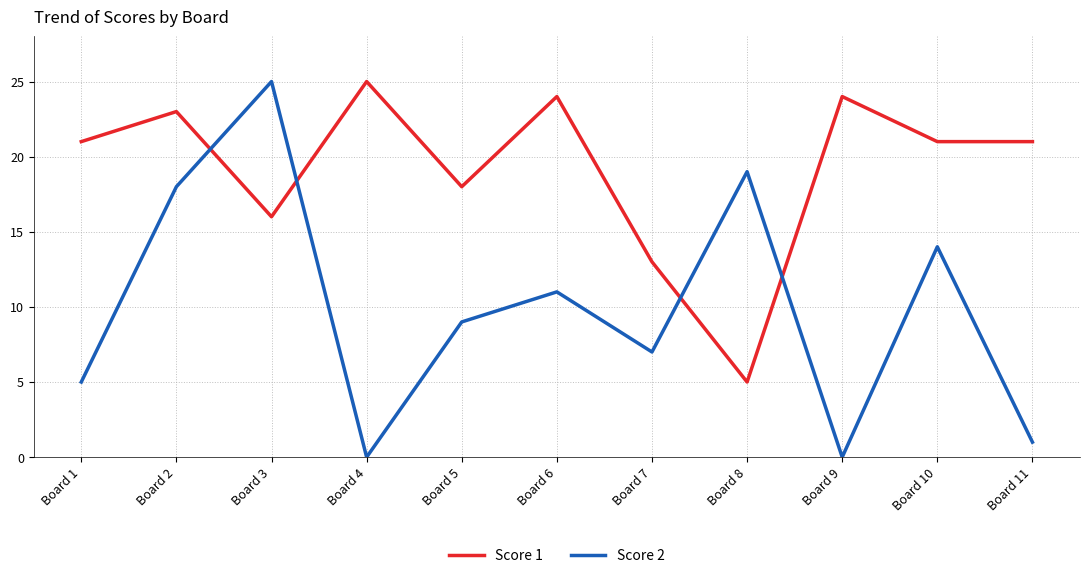

The value of Score 2 at Board 4 is 0. True or false?

True